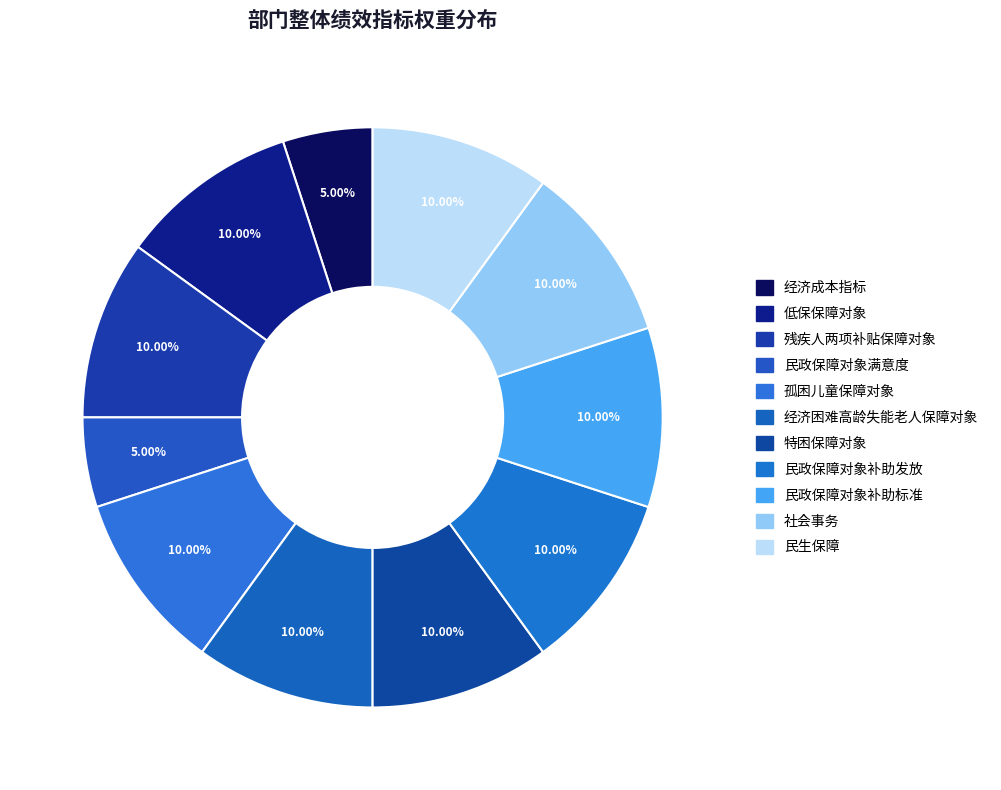

To the nearest percent, what percentage of the pie is 经济成本指标?

5%